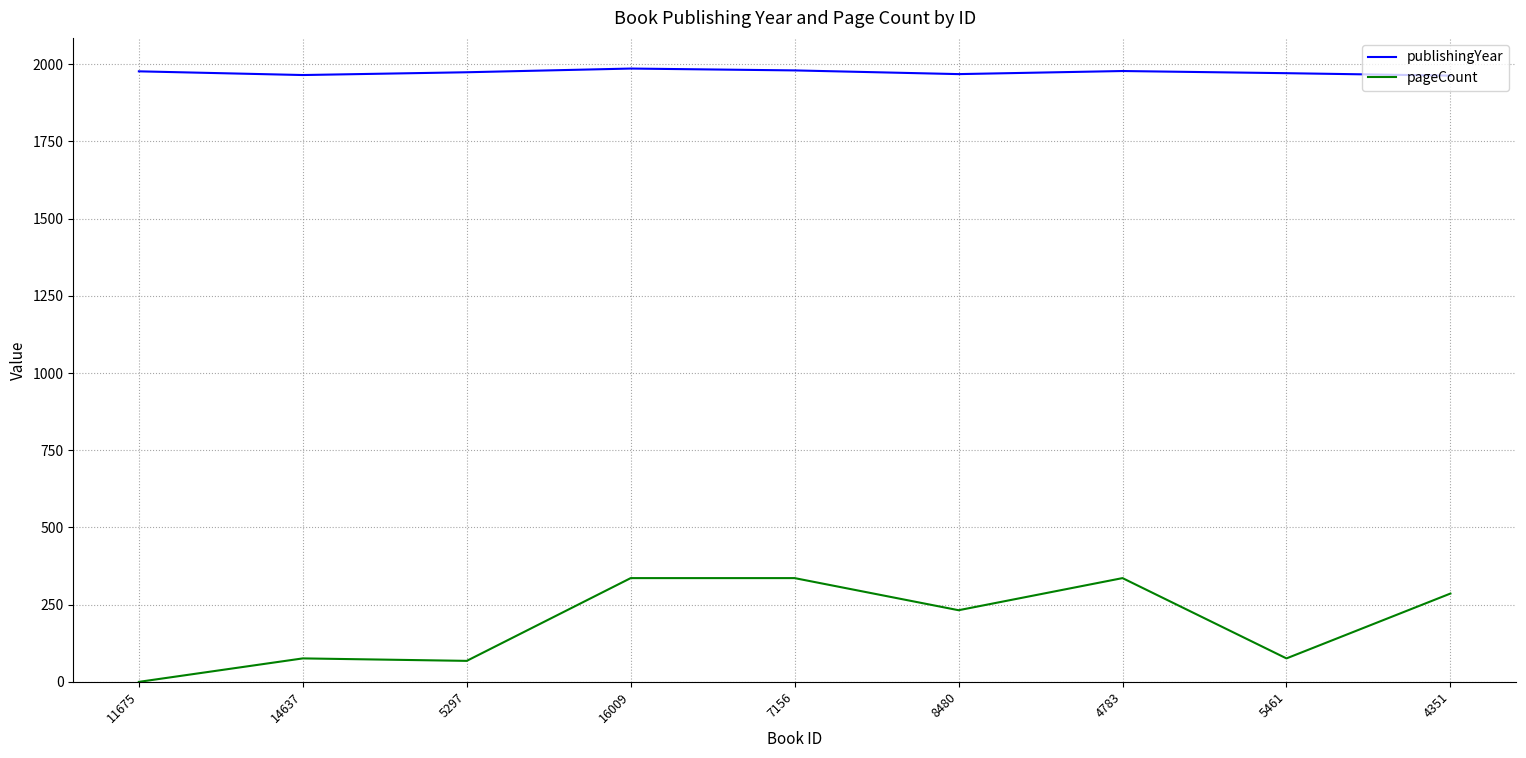

What is the greatest value displayed?

1986